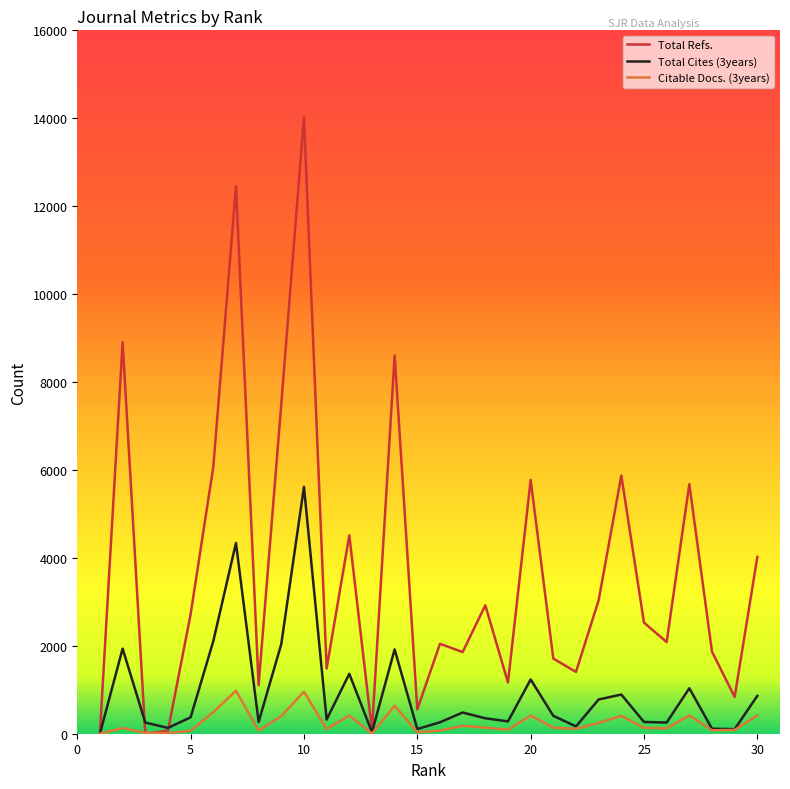

Which series has the largest total across all categories?

Total Refs.